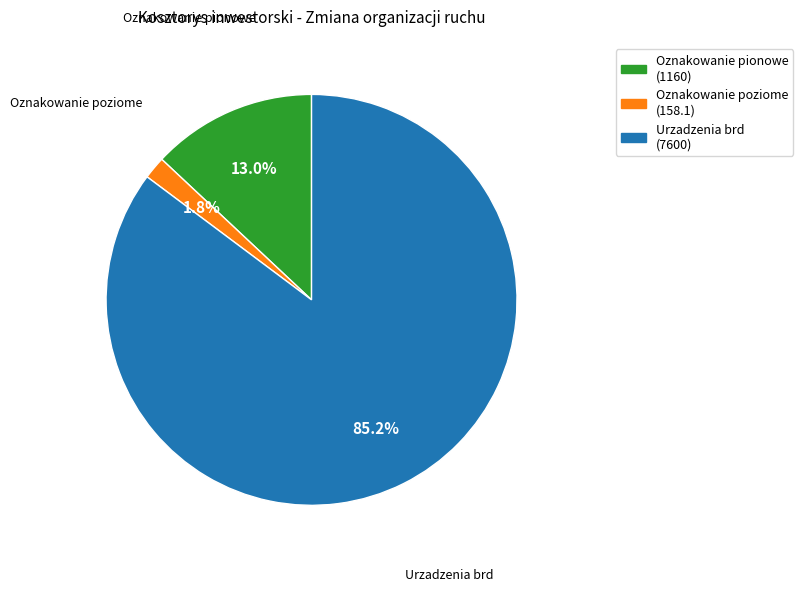

What is the smallest slice in the pie chart?

Oznakowanie poziome